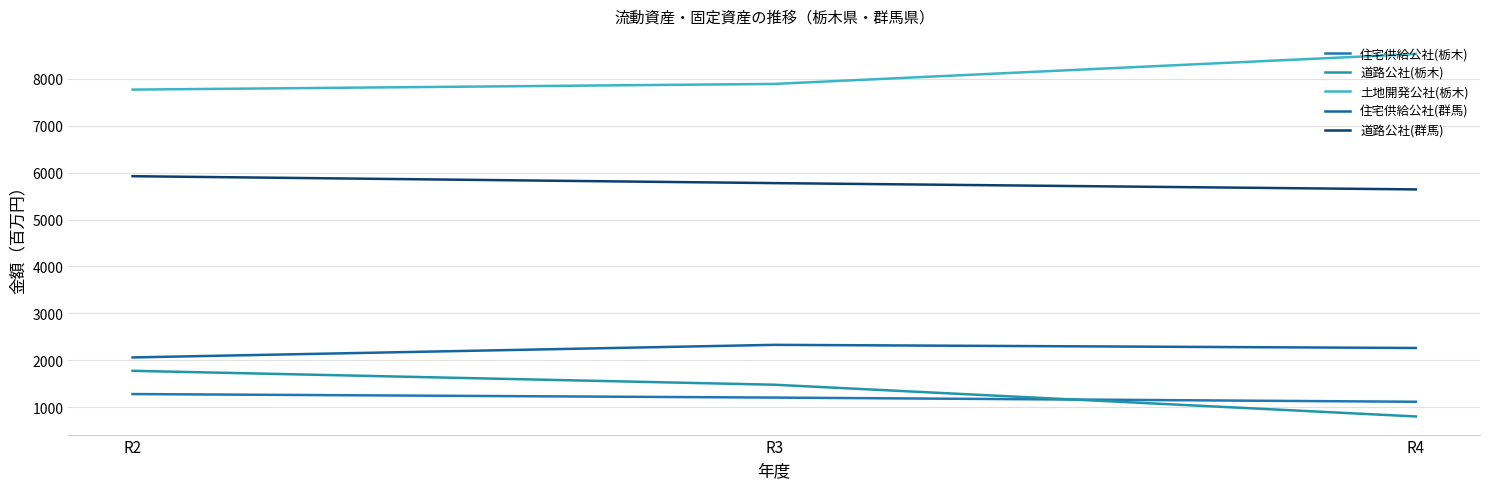

Does the chart display data point markers on the line(s)?

No